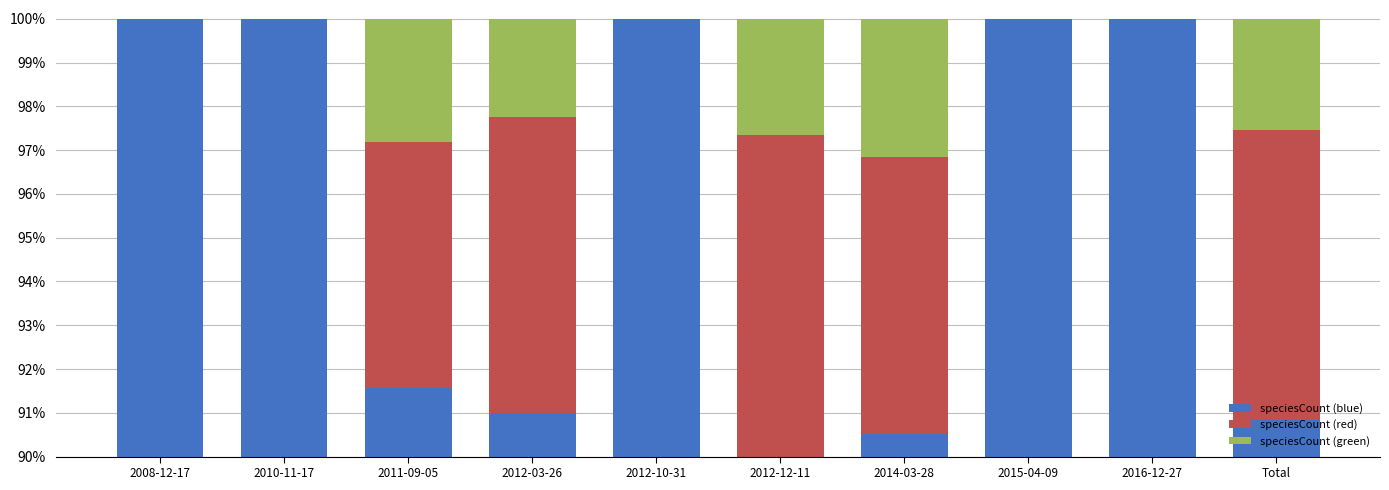

At Total, list the series in order from largest to smallest.

speciesCount (blue), speciesCount (red), speciesCount (green)